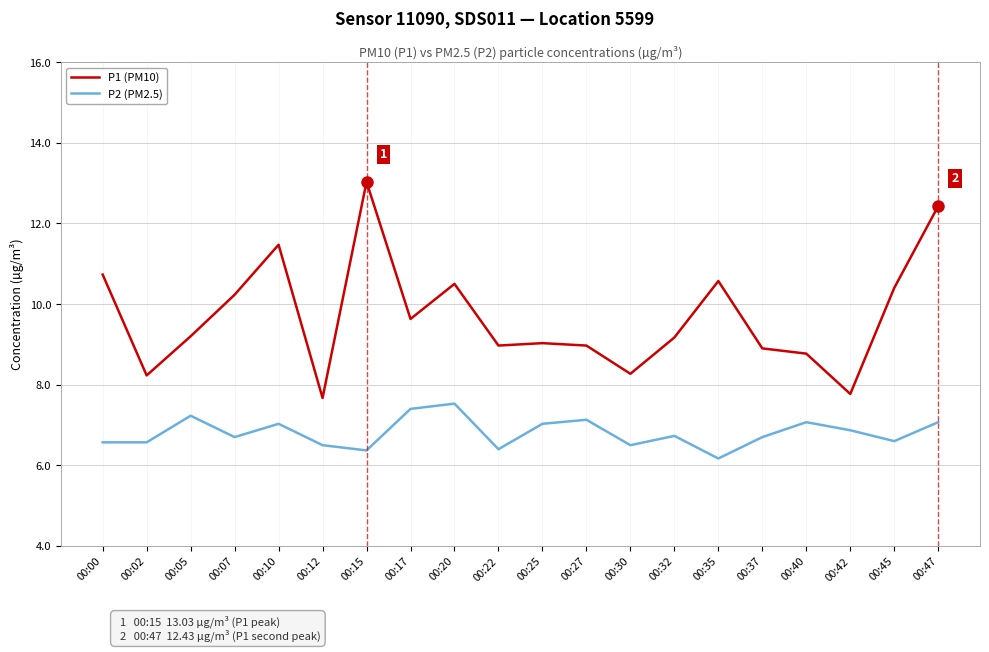

Which series has the widest spread of values?

P1 (PM10)